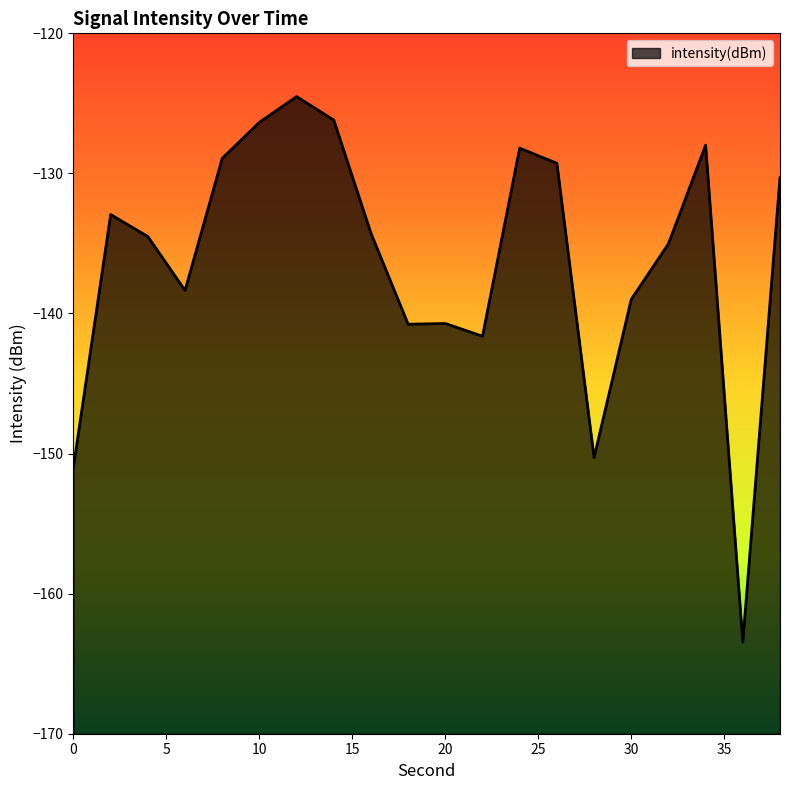

Where is the data nearest to the value -143?

22